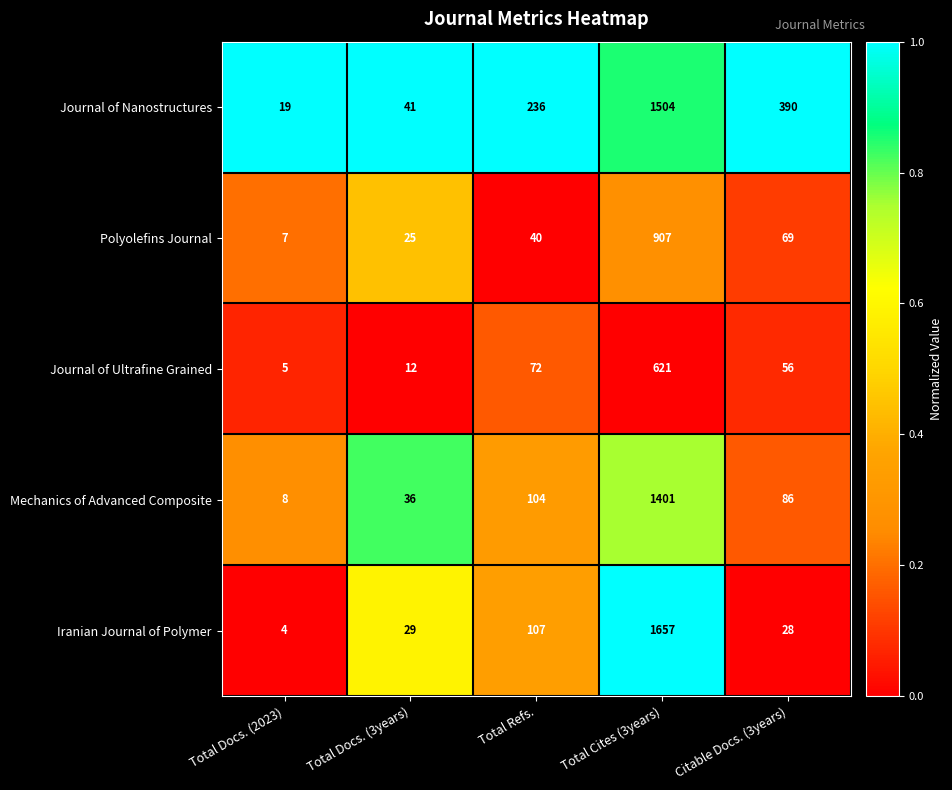

Between Total Cites (3years) and Citable Docs. (3years), which series saw the biggest shift?

Iranian Journal of Polymer